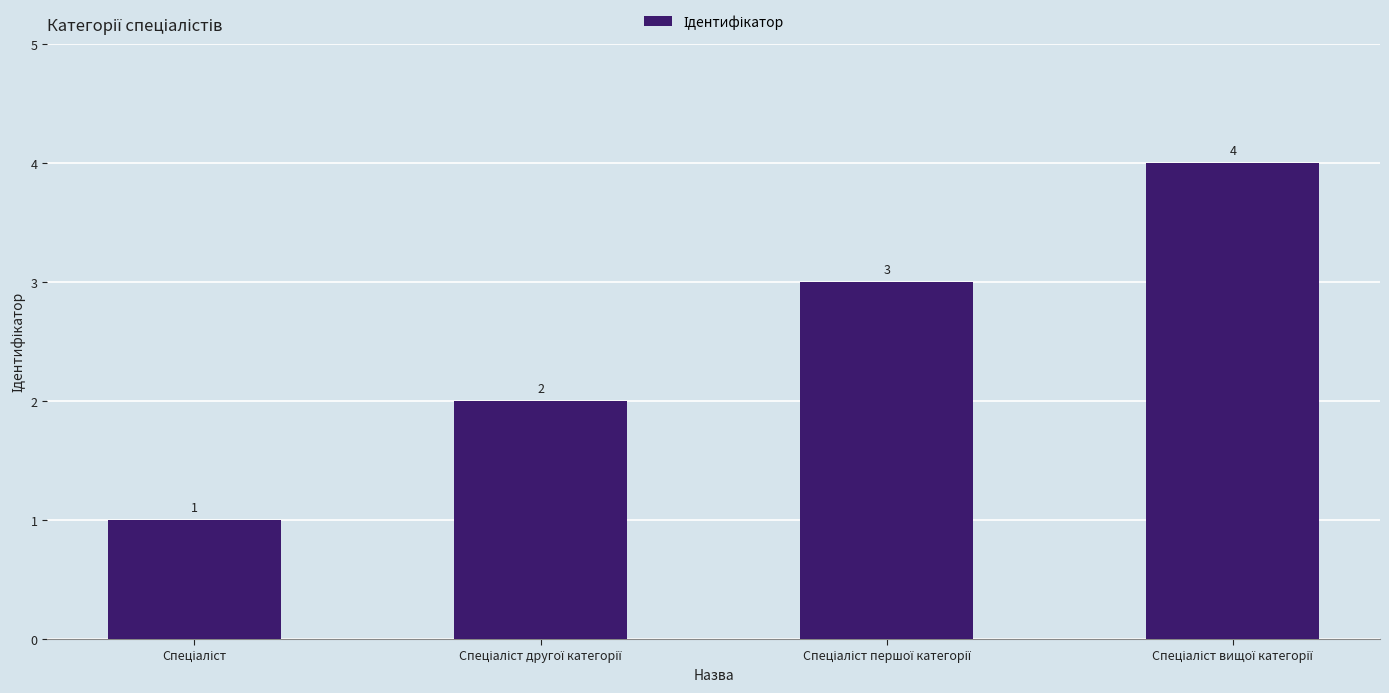

What is the sum of all values?

10